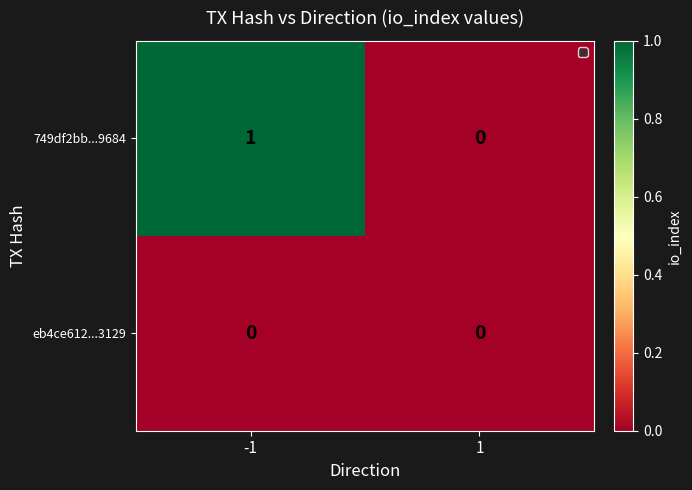

List the series in order of their overall mean, highest first.

749df2bb...9684, eb4ce612...3129